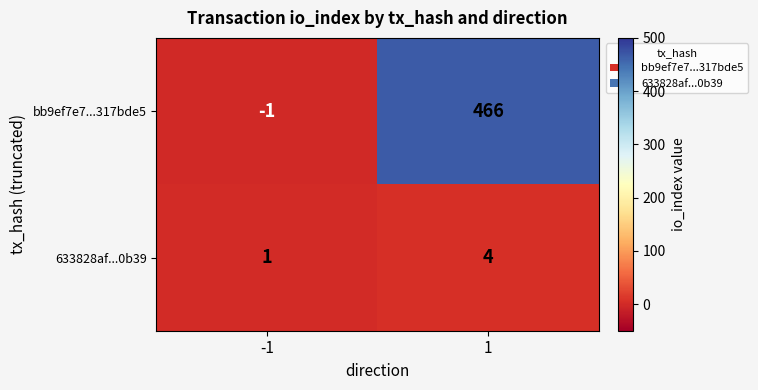

How many data points does each series have?

2